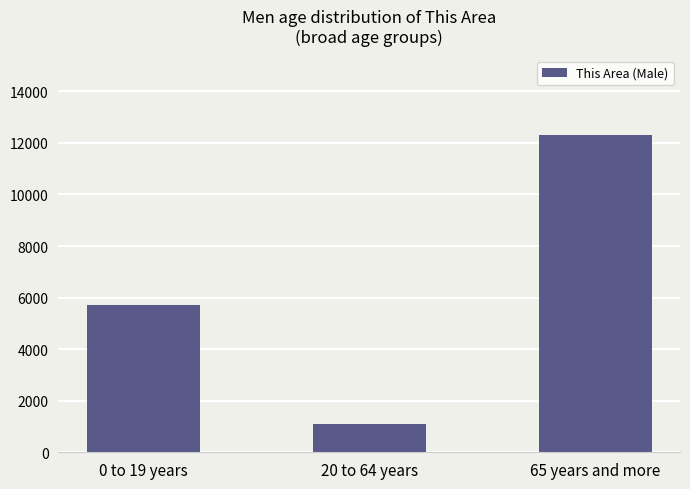

Is it true that the value at 65 years and more is 17275?

False